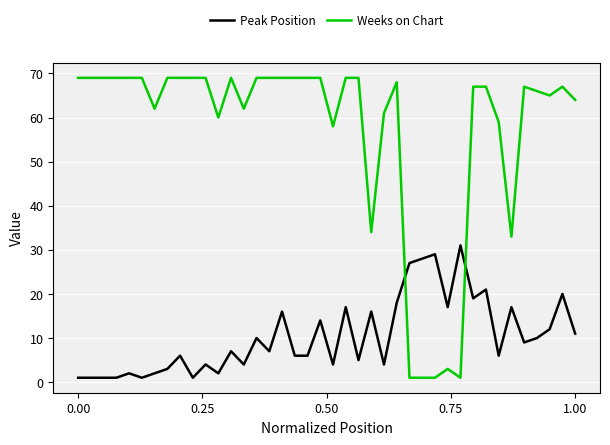

Reading left to right, list all the values displayed in this chart.

Peak Position: 1	1	1	1	2	1	2	3	6	1	4	2	7	4	10	7	16	6	6	14	4	17	5	16	4	18	27	28	29	17	31	19	21	6	17	9	10	12	20	11
Weeks on Chart: 69	69	69	69	69	69	62	69	69	69	69	60	69	62	69	69	69	69	69	69	58	69	69	34	61	68	1	1	1	3	1	67	67	59	33	67	66	65	67	64